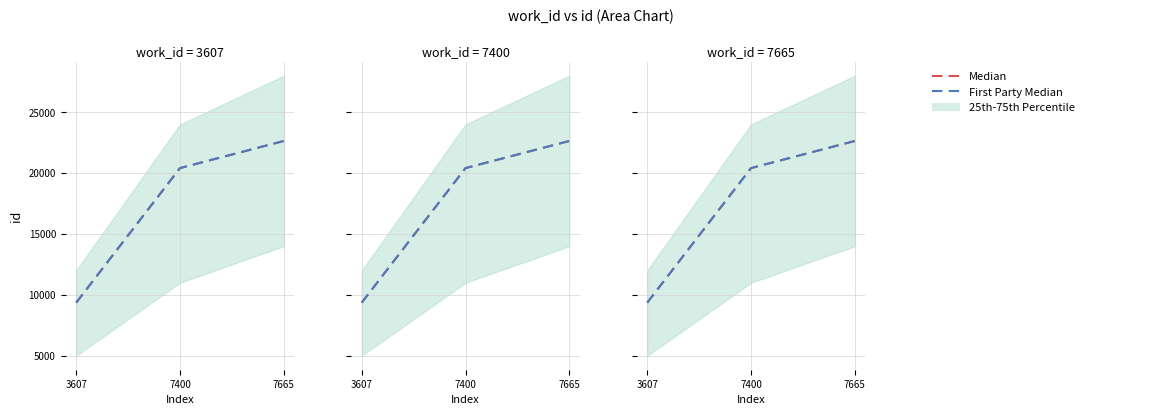

Which has a higher value, 7665 or 7400?

7665